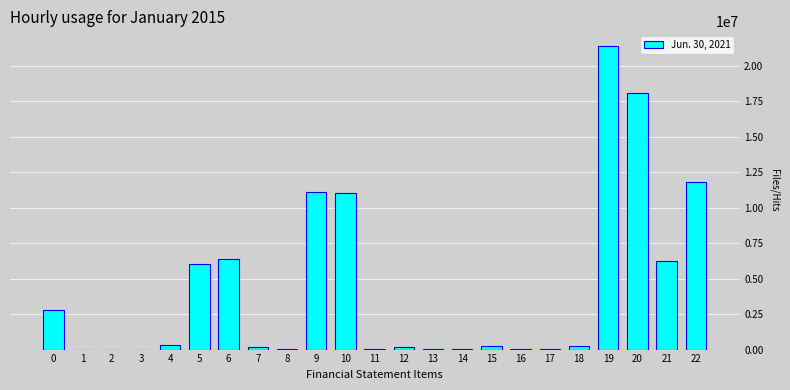

What is the sum of all values?

96380202